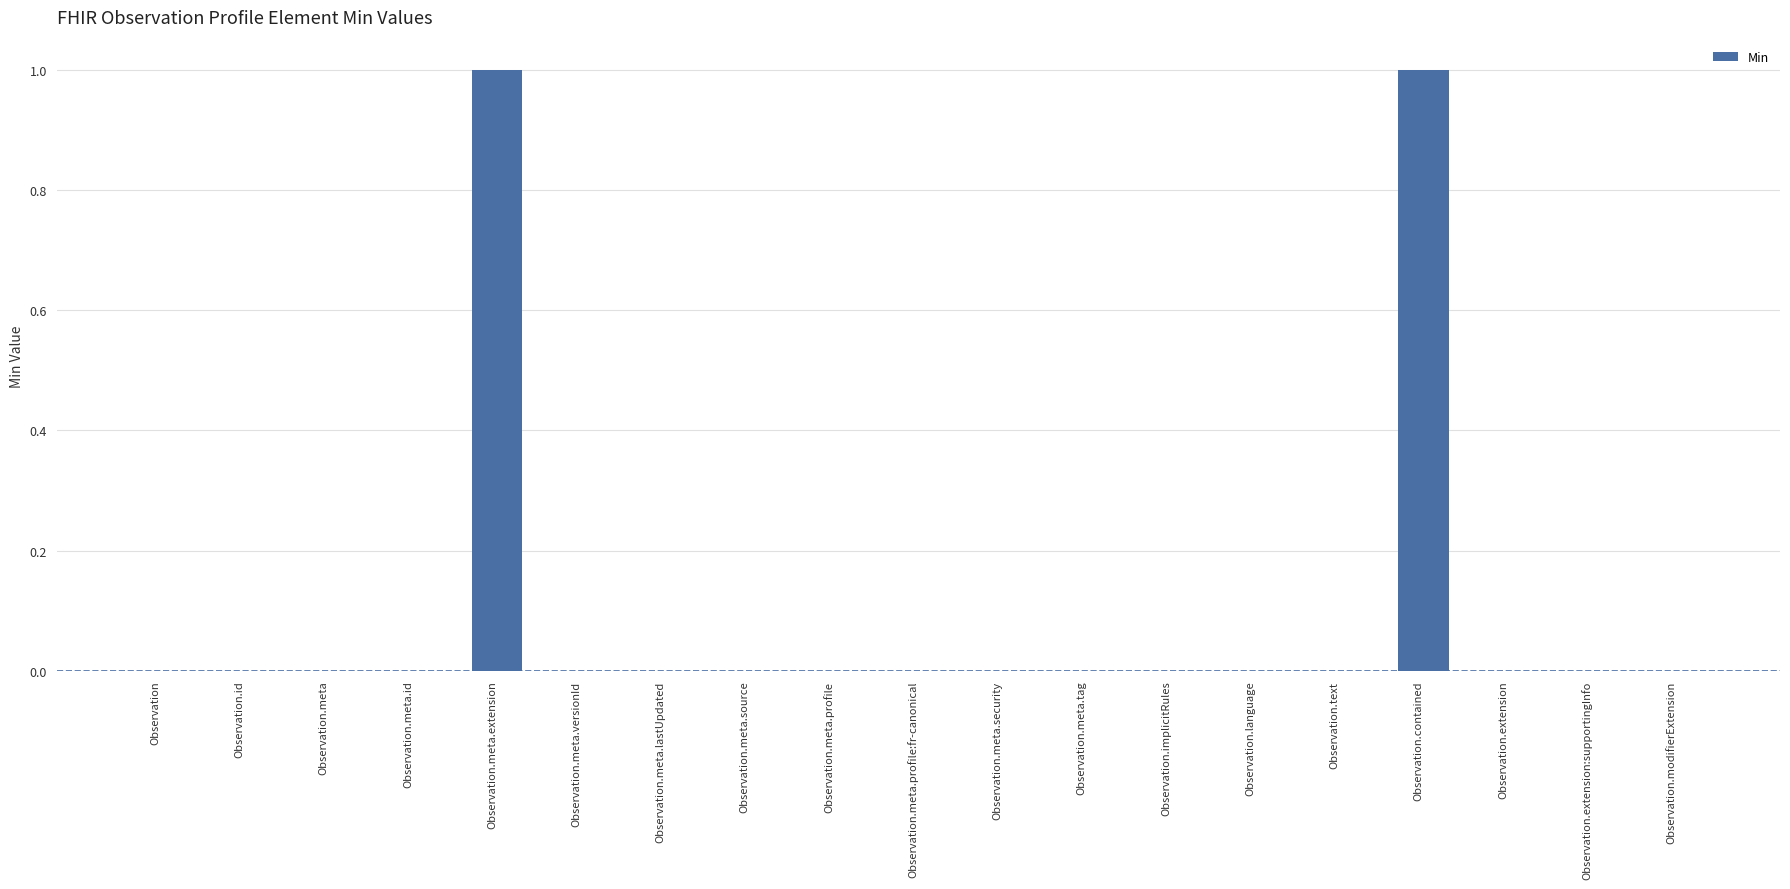

Between Observation.meta.lastUpdated and Observation.meta.extension, which is larger?

Observation.meta.extension